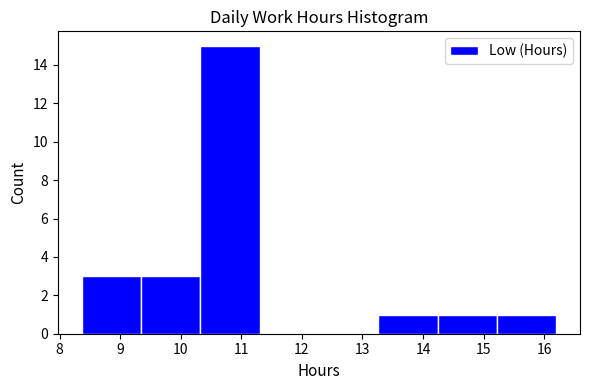

Reading left to right, list every bar in this chart as the range it spans on the x-axis followed by its height. Neither the bar edges nor the heights are printed on the chart, so give them approximately, as read against the axes.

8.36 to 9.34: 3
9.34 to 10.32: 3
10.32 to 11.30: 15
11.30 to 12.28: 0
12.28 to 13.26: 0
13.26 to 14.24: 1
14.24 to 15.22: 1
15.22 to 16.20: 1